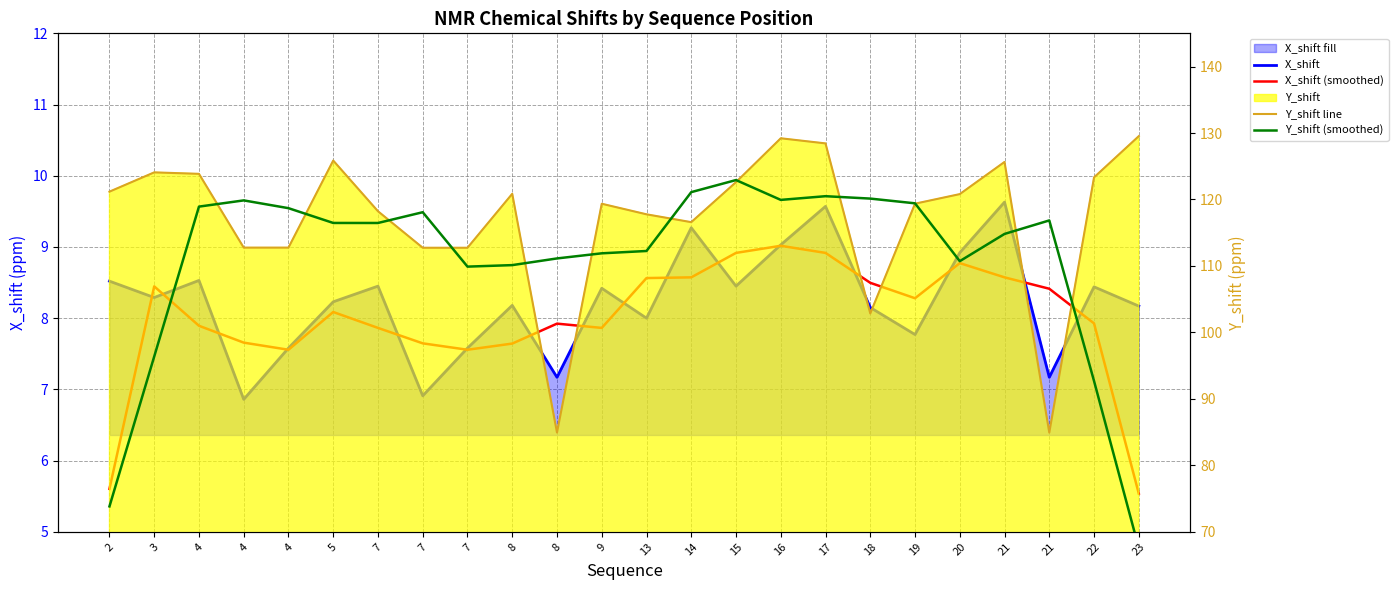

Between 21 and 4, which is larger?

21